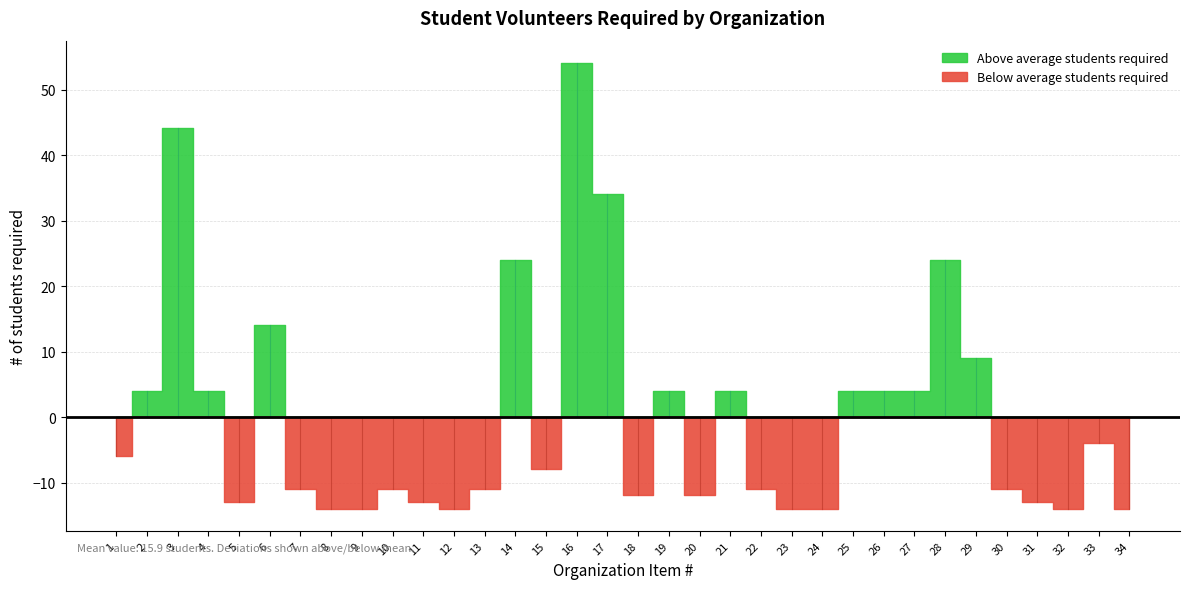

At which category does the chart reach its peak across all series?

16